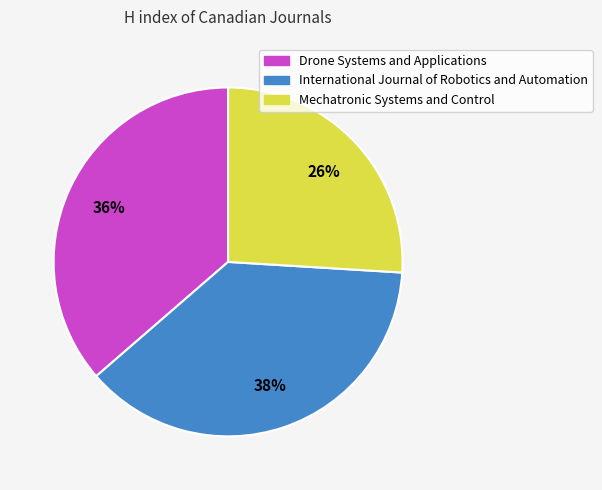

What percentage is the International Journal of Robotics and Automation slice, to the nearest percent?

38%